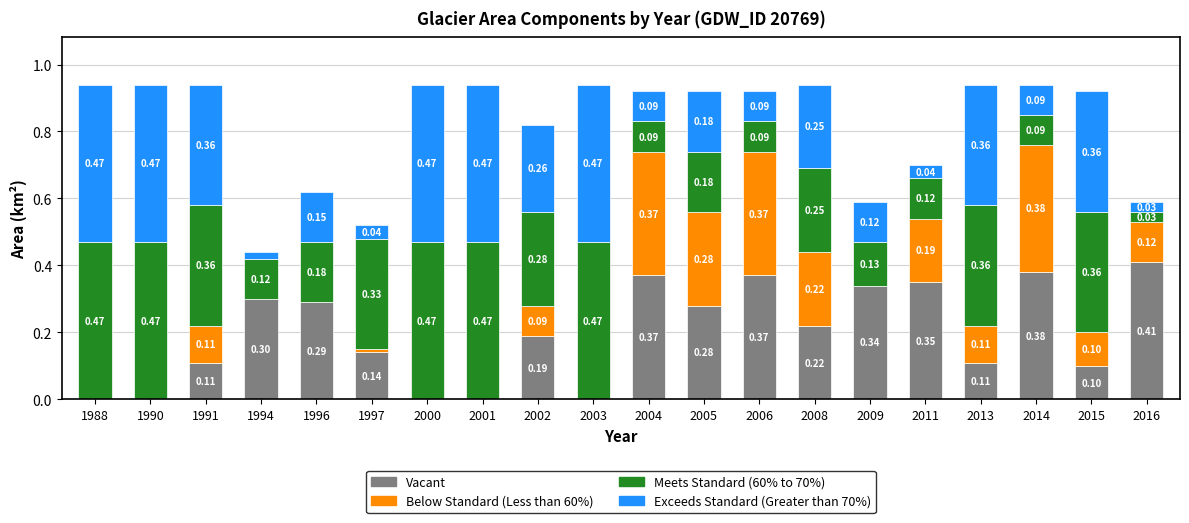

What is the total value across all series at 2014?

0.9